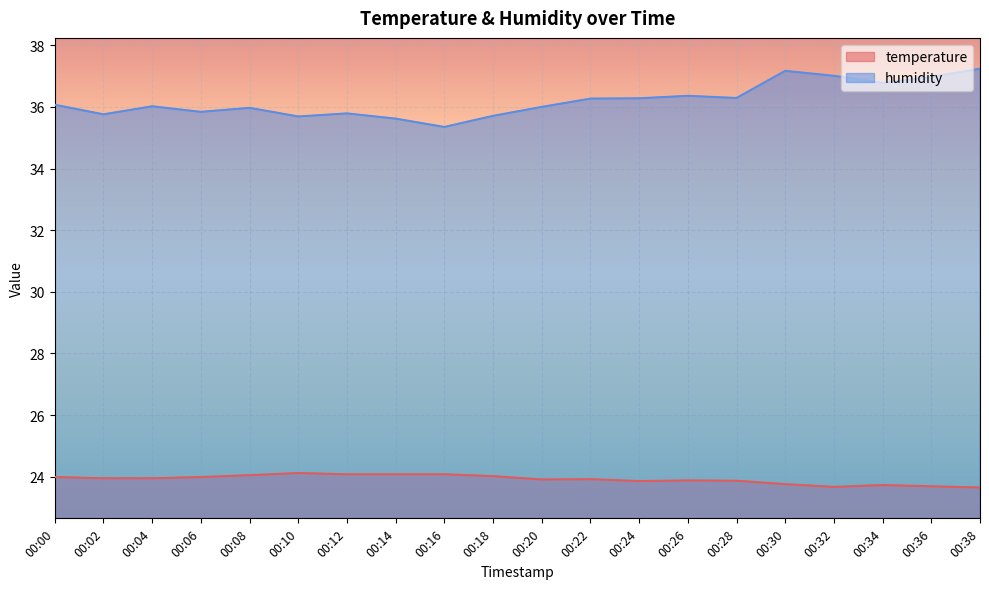

What is the value of the temperature point at the 17th from the left?

23.7